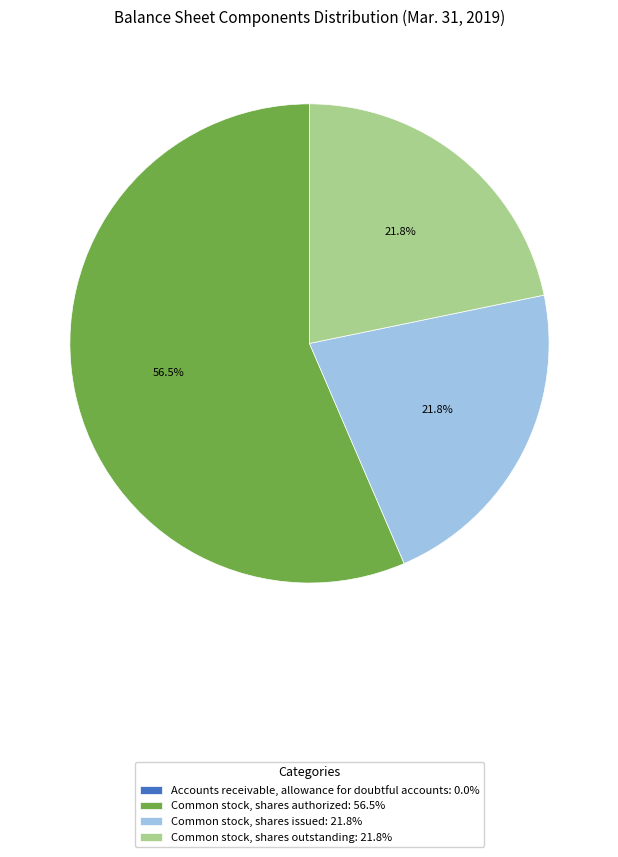

What is the majority slice?

Common stock, shares authorized